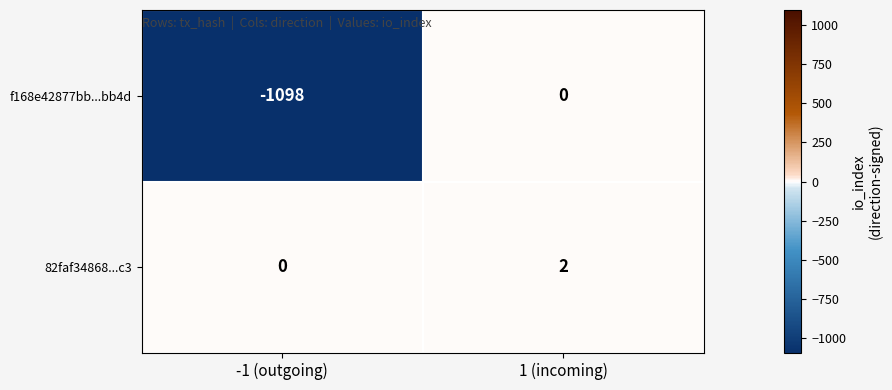

What is the difference between the highest and lowest values at -1 (outgoing)?

1098